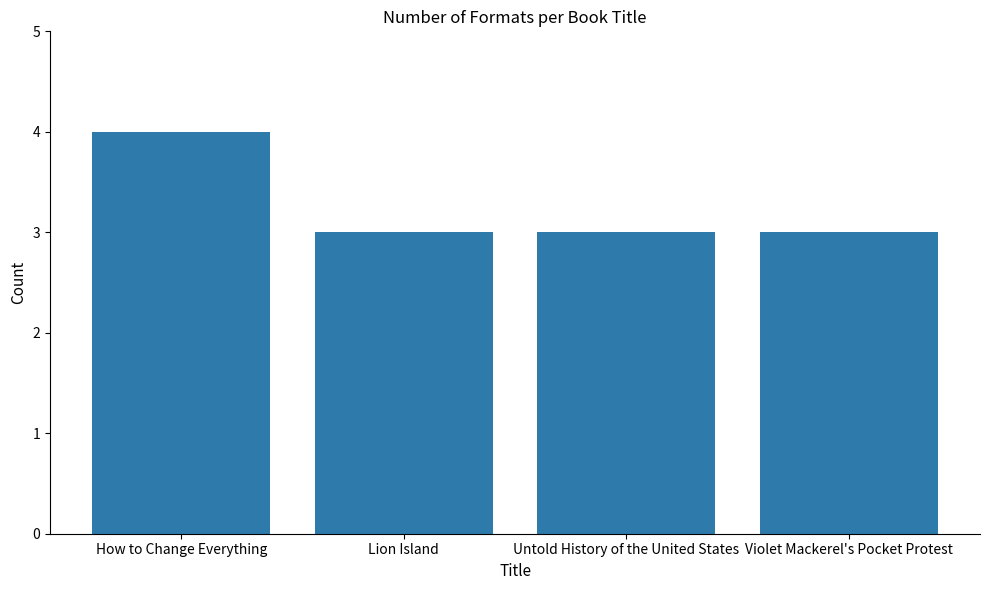

Reading left to right, transcribe all the data shown in this chart.

4	3	3	3